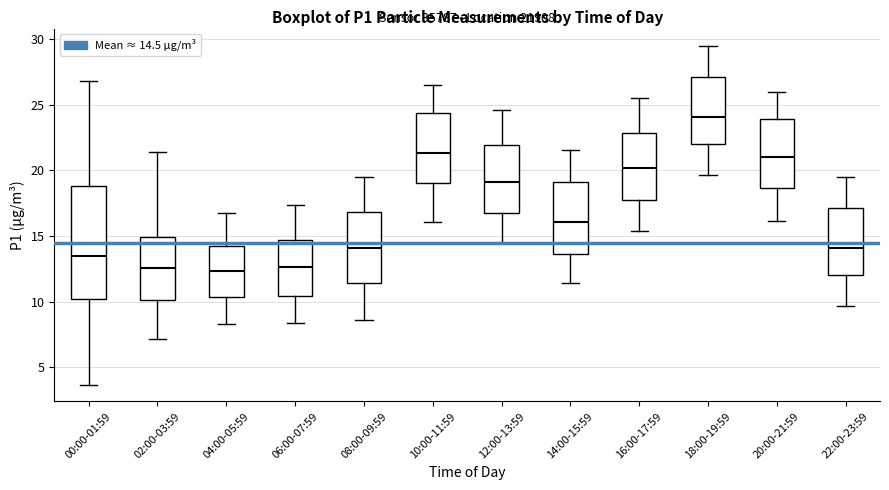

Reading left to right, transcribe this box plot: for each box, give where its median line is, the range the box spans, and where its two whiskers end, as read against the y-axis. The values are not printed on the chart, so give them approximately, as read against the axis.

00:00-01:59: median 13.5, box 10.0 to 19.0, whiskers 3.5 to 27.0
02:00-03:59: median 12.5, box 10.0 to 15.0, whiskers 7.0 to 21.5
04:00-05:59: median 12.5, box 10.5 to 14.0, whiskers 8.5 to 17.0
06:00-07:59: median 12.5, box 10.5 to 14.5, whiskers 8.5 to 17.5
08:00-09:59: median 14.0, box 11.5 to 17.0, whiskers 8.5 to 19.5
10:00-11:59: median 21.5, box 19.0 to 24.5, whiskers 16.0 to 26.5
12:00-13:59: median 19.0, box 16.5 to 22.0, whiskers 14.5 to 24.5
14:00-15:59: median 16.0, box 13.5 to 19.0, whiskers 11.5 to 21.5
16:00-17:59: median 20.0, box 18.0 to 23.0, whiskers 15.5 to 25.5
18:00-19:59: median 24.0, box 22.0 to 27.0, whiskers 19.5 to 29.5
20:00-21:59: median 21.0, box 18.5 to 24.0, whiskers 16.0 to 26.0
22:00-23:59: median 14.0, box 12.0 to 17.0, whiskers 9.5 to 19.5